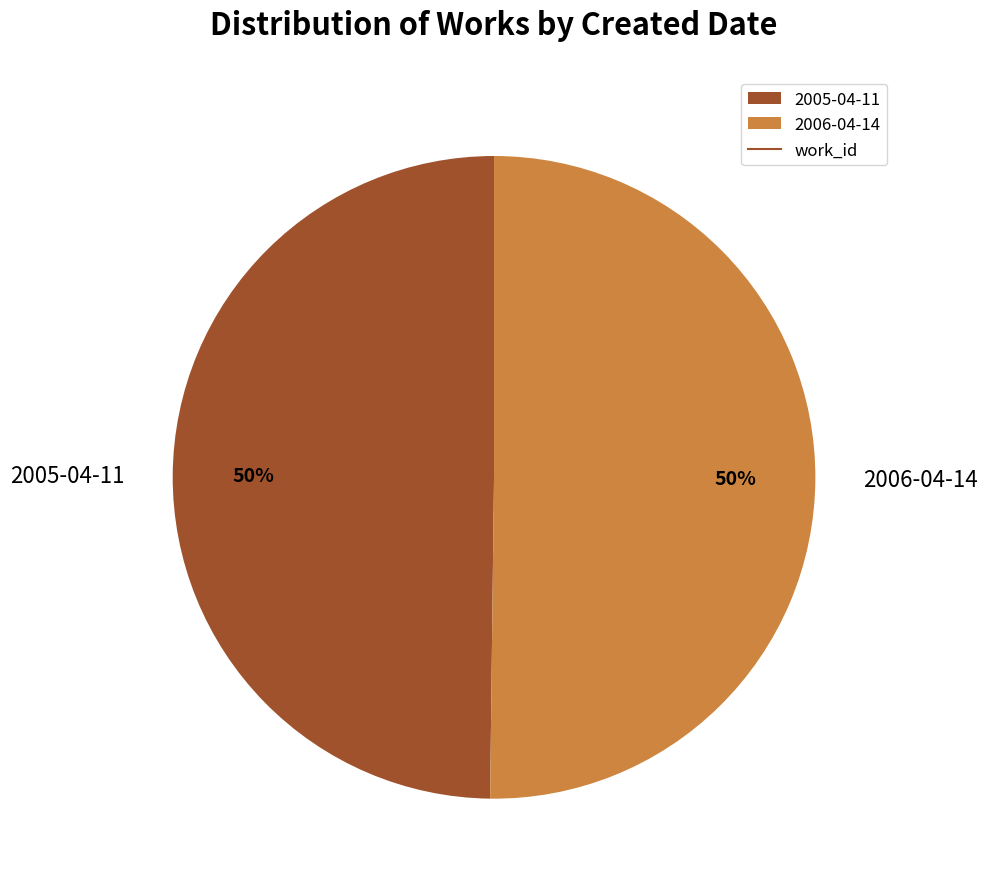

To the nearest percent, what percentage of the pie is 2005-04-11?

50%